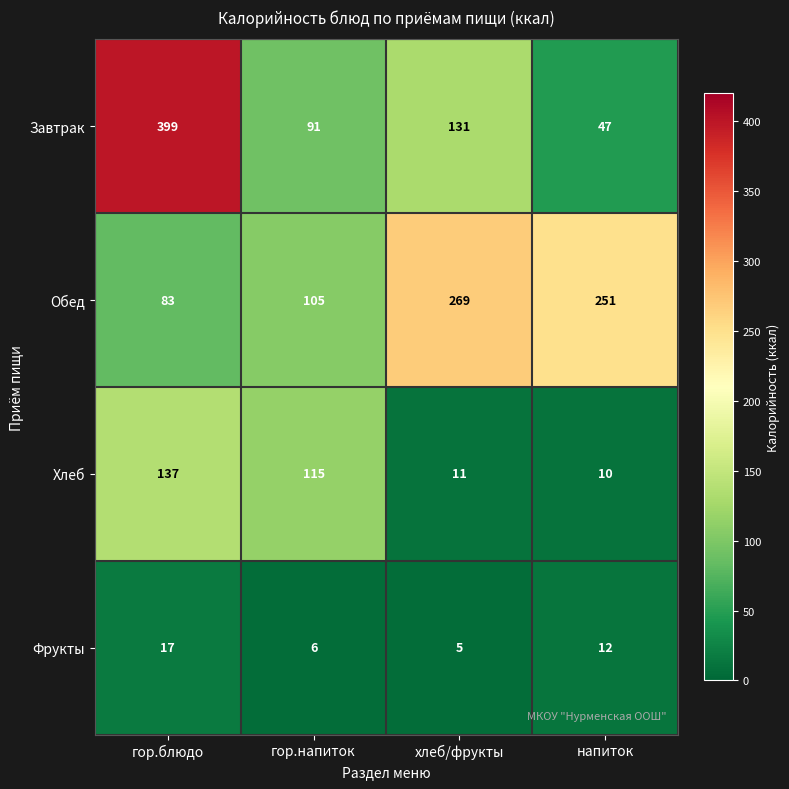

List the series in order of their peak value, lowest first.

Фрукты, Хлеб, Обед, Завтрак